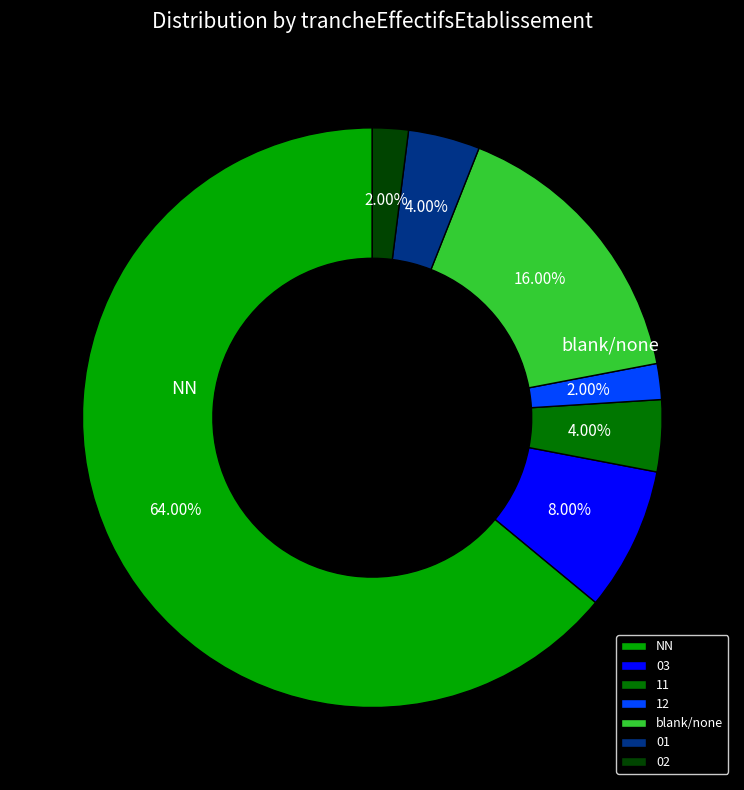

Does NN represent more than half of the total?

Yes